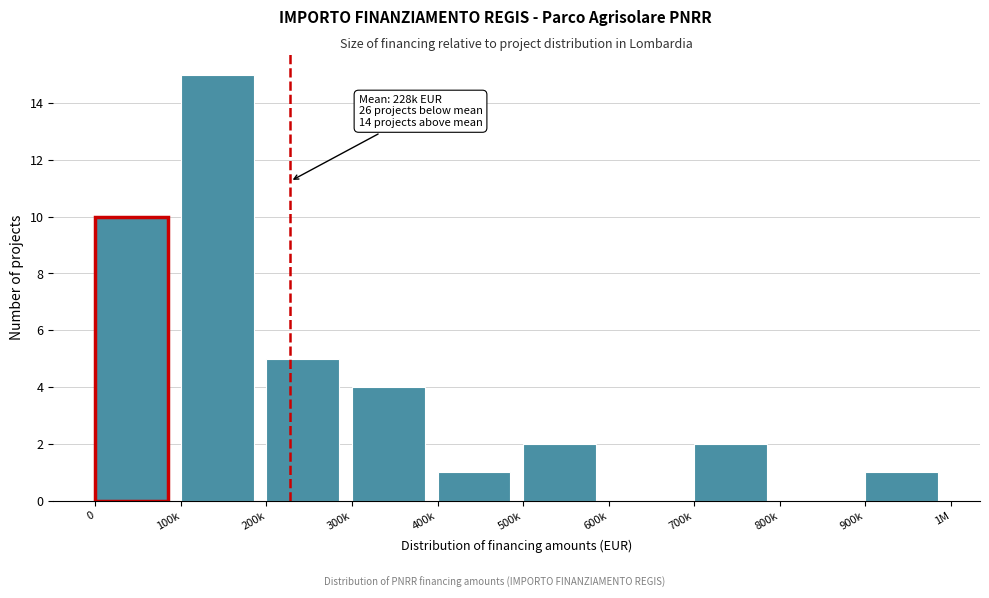

Reading left to right, what are all the values shown in this chart?

0=10	100k=15	200k=5	300k=4	400k=1	500k=2	600k=0	700k=2	800k=0	900k=1